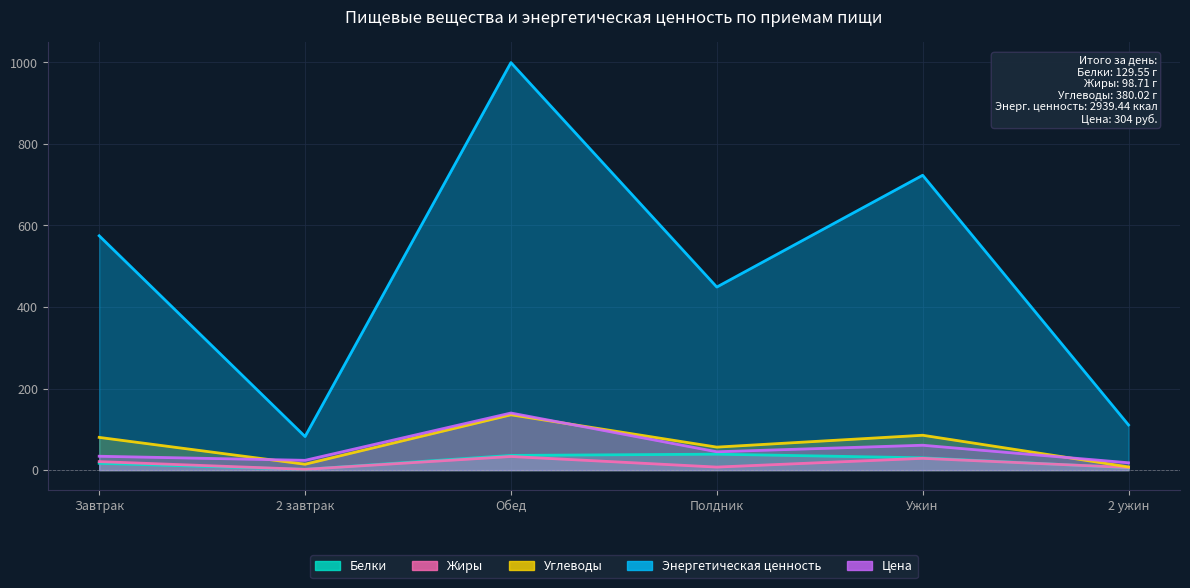

What is the difference between the Белки values at Обед and 2 ужин?

30.3